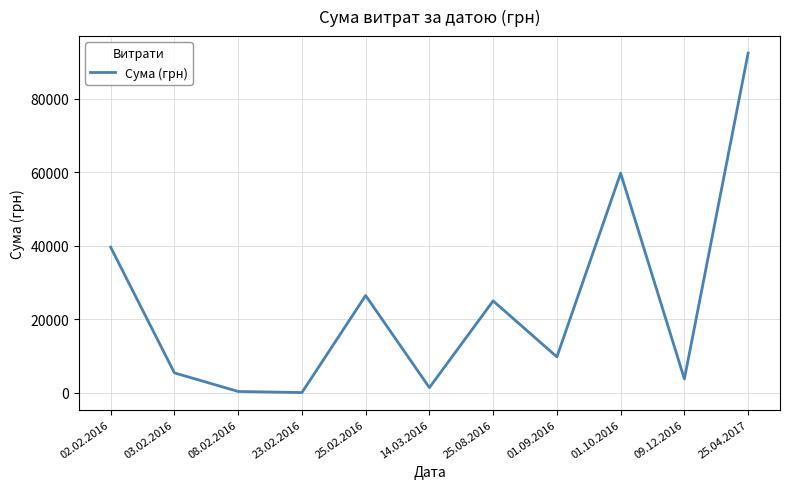

Which label corresponds to the largest value in the chart?

25.04.2017